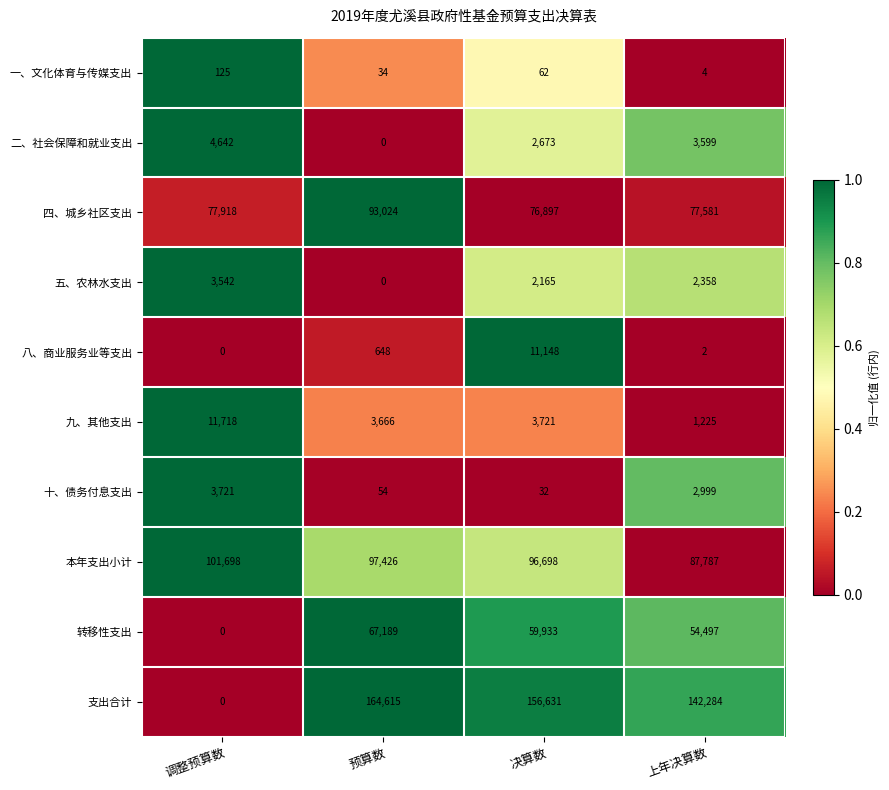

What is the sum of all 一、文化体育与传媒支出 values?

225